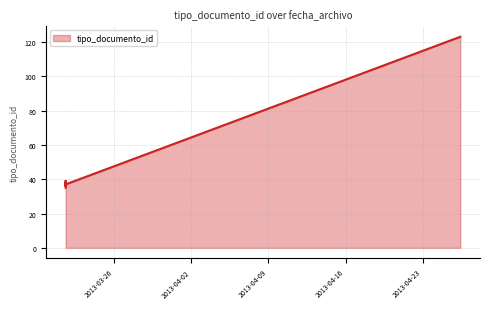

Is it true that the value at 2013-04-26 09:48:06 is 65?

False